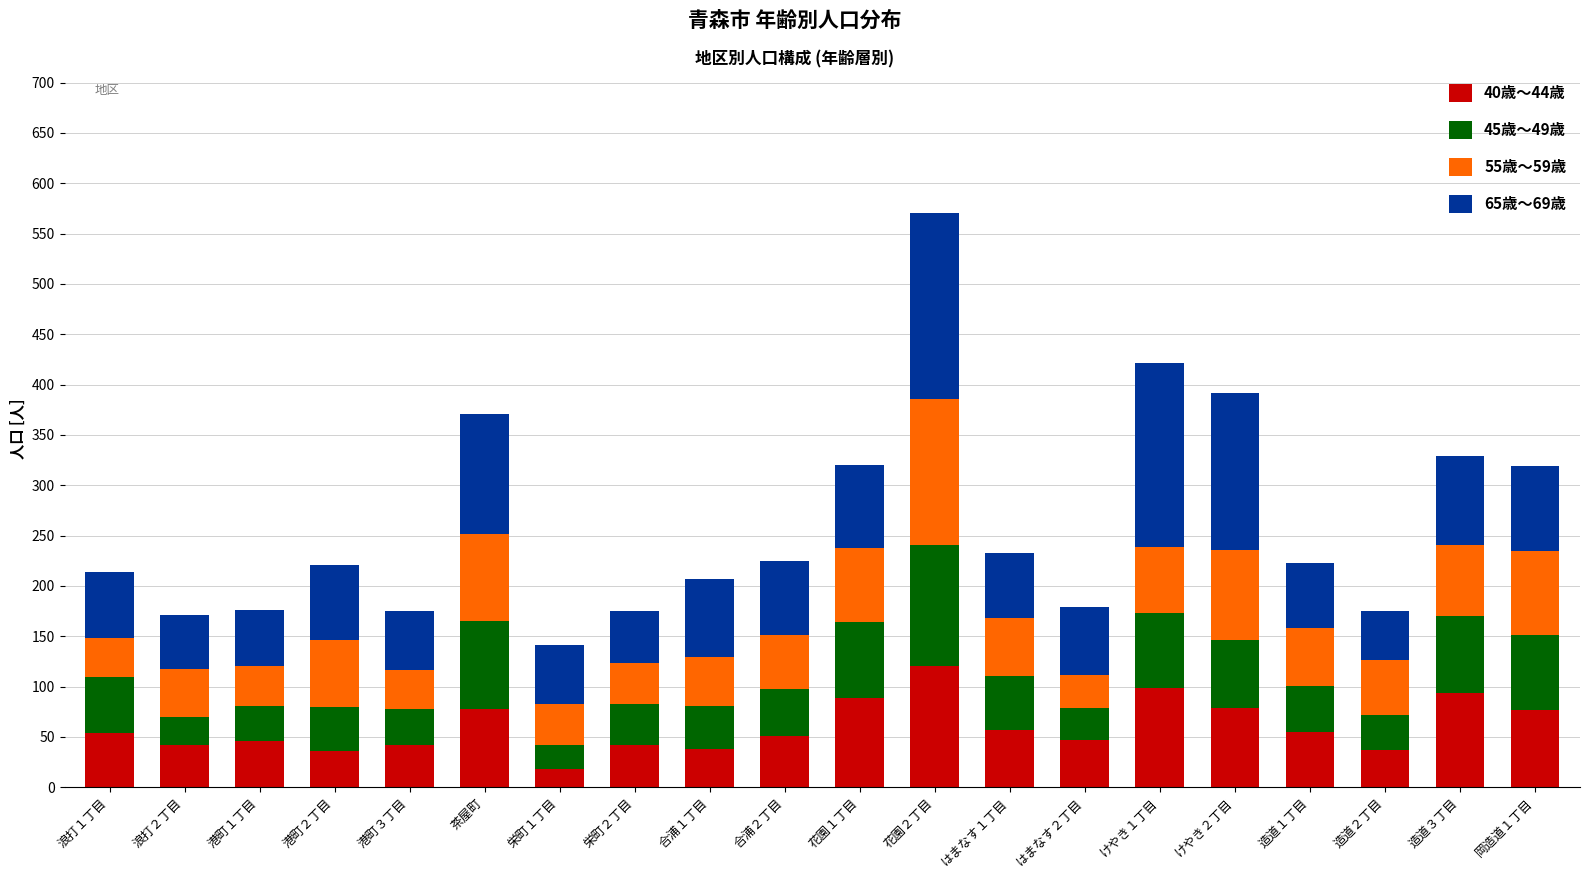

At which label does 40歳～44歳 reach its minimum?

栄町１丁目